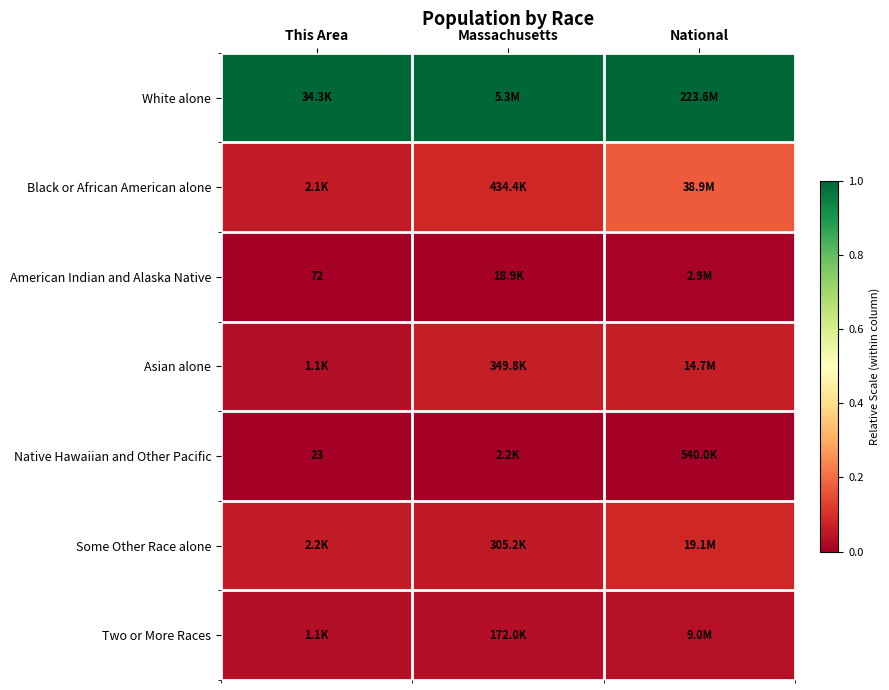

Between Massachusetts and This Area, which is larger?

Massachusetts